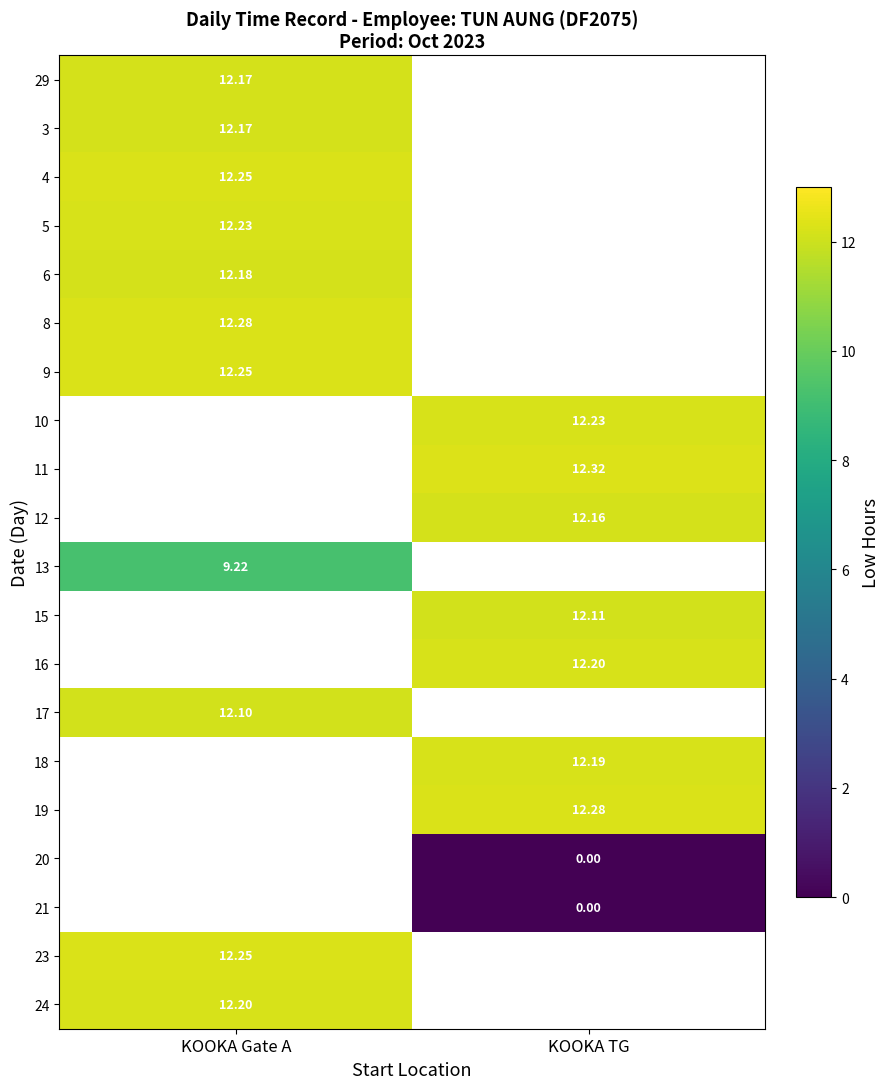

Is the value of 23 at KOOKA Gate A greater than the value of 5 at KOOKA Gate A?

Yes